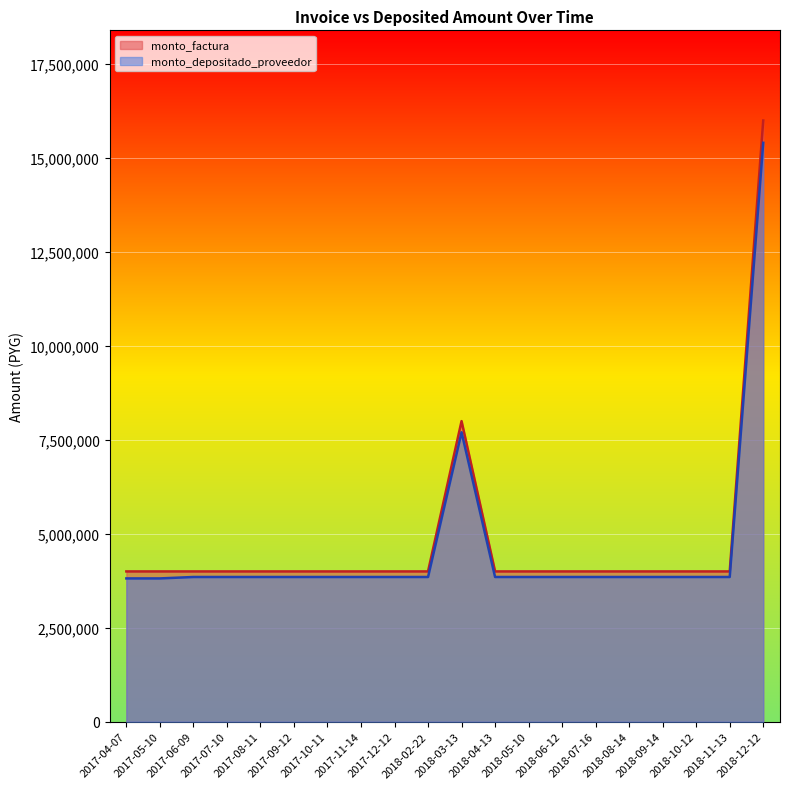

Is it true that monto_depositado_proveedor equals 5725276 at 2018-08-14?

False